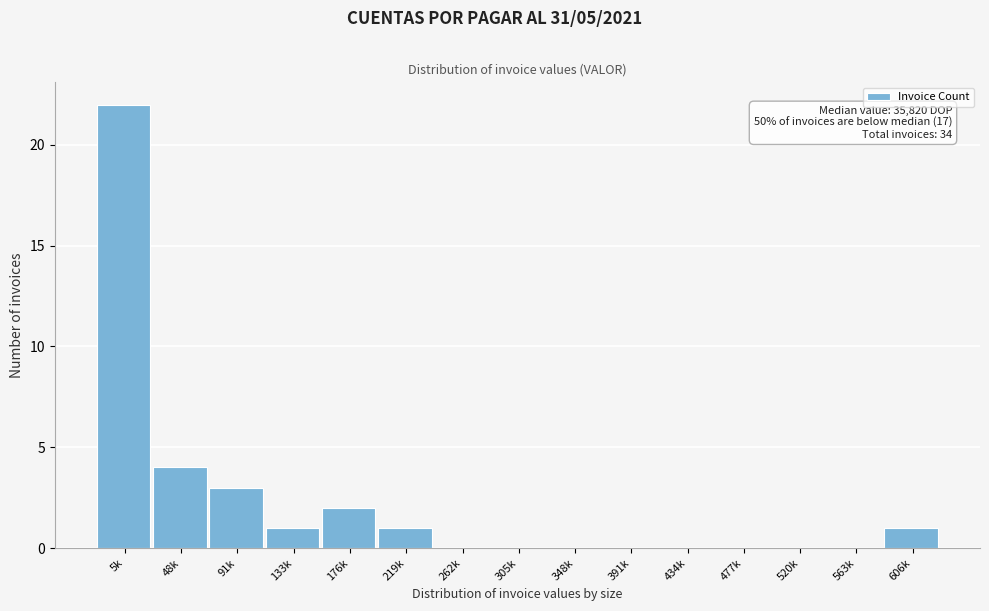

Reading left to right, transcribe all the data shown in this chart.

5k=22	48k=4	91k=3	133k=1	176k=2	219k=1	262k=0	305k=0	348k=0	391k=0	434k=0	477k=0	520k=0	563k=0	606k=1